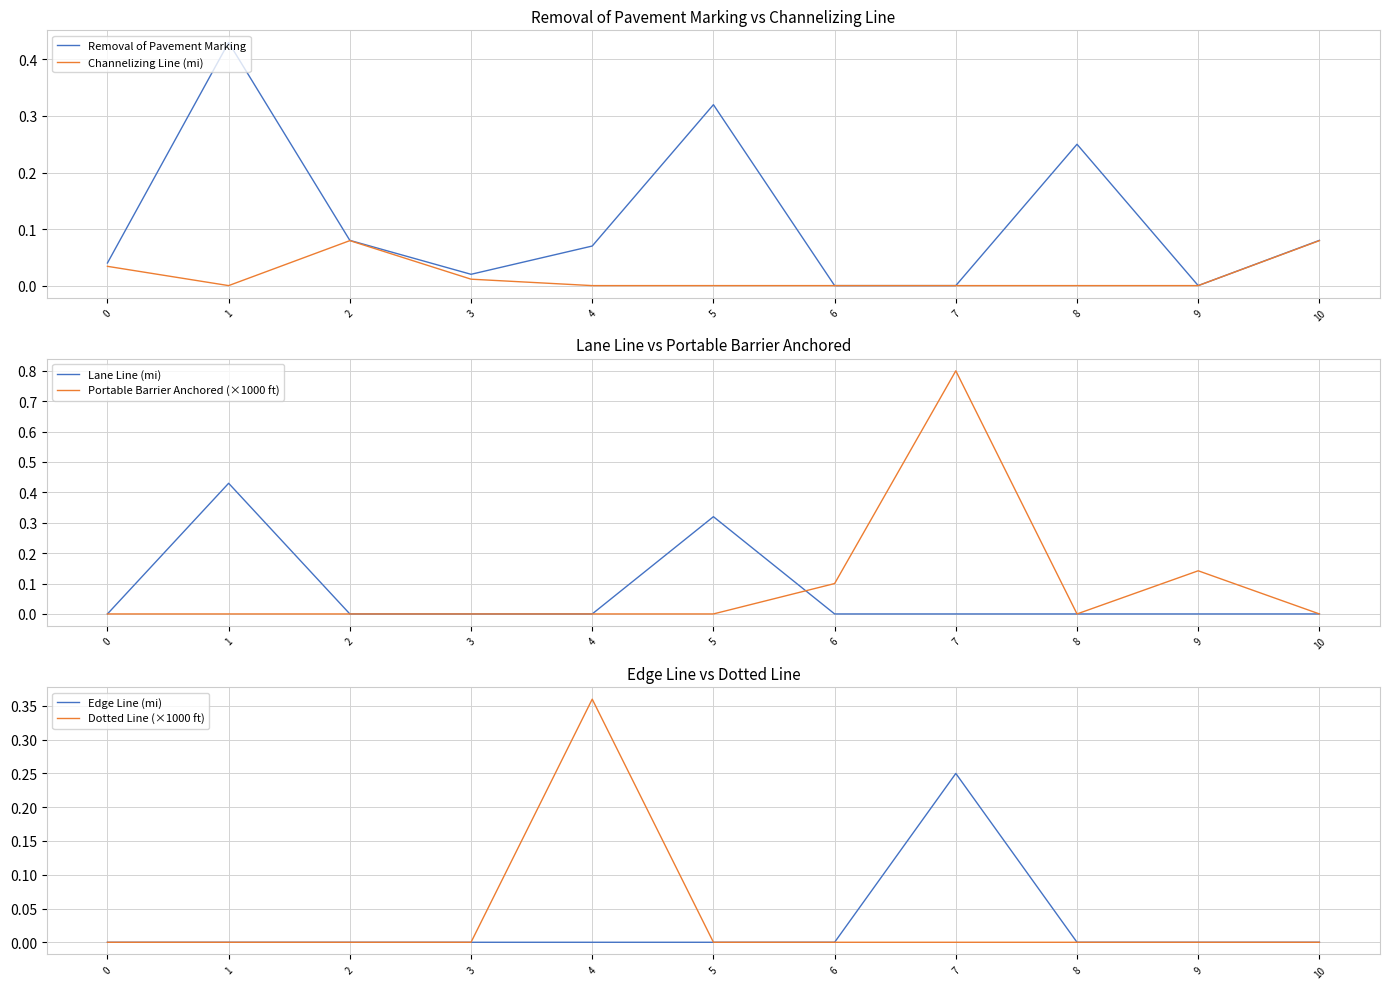

Reading left to right, transcribe all the data shown in this chart.

Removal of Pavement Marking: 0.0	0.4	0.1	0.0	0.1	0.3	0.0	0.0	0.2	0.0	0.1
Channelizing Line (mi): 0.0	0.0	0.1	0.0	0.0	0.0	0.0	0.0	0.0	0.0	0.1
Lane Line (mi): 0.0	0.4	0.0	0.0	0.0	0.3	0.0	0.0	0.0	0.0	0.0
Portable Barrier Anchored (×1000 ft): 0.0	0.0	0.0	0.0	0.0	0.0	0.1	0.8	0.0	0.1	0.0
Edge Line (mi): 0.0	0.0	0.0	0.0	0.0	0.0	0.0	0.2	0.0	0.0	0.0
Dotted Line (×1000 ft): 0.0	0.0	0.0	0.0	0.4	0.0	0.0	0.0	0.0	0.0	0.0